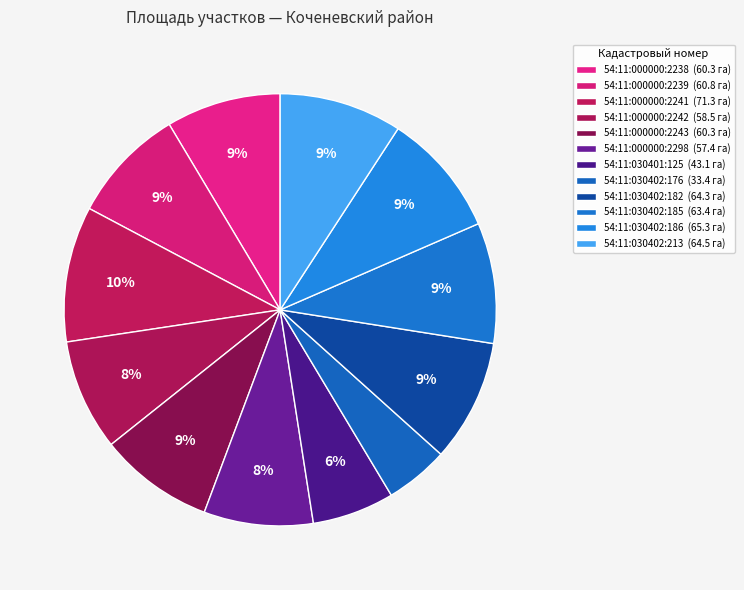

Which slice is the smallest?

54:11:030402:176